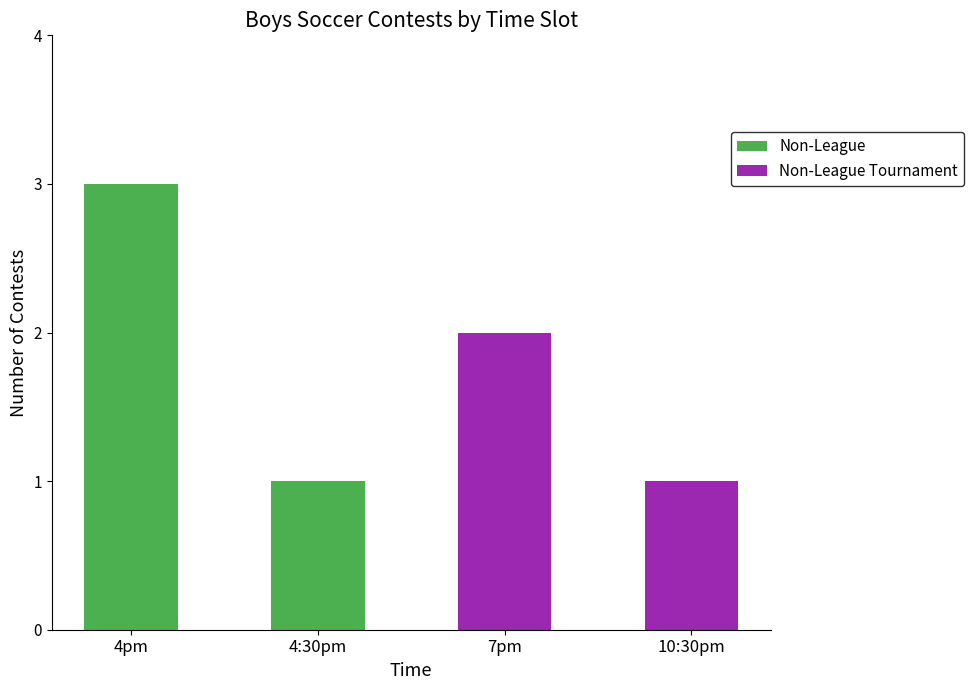

At which label does Non-League reach its peak?

4pm